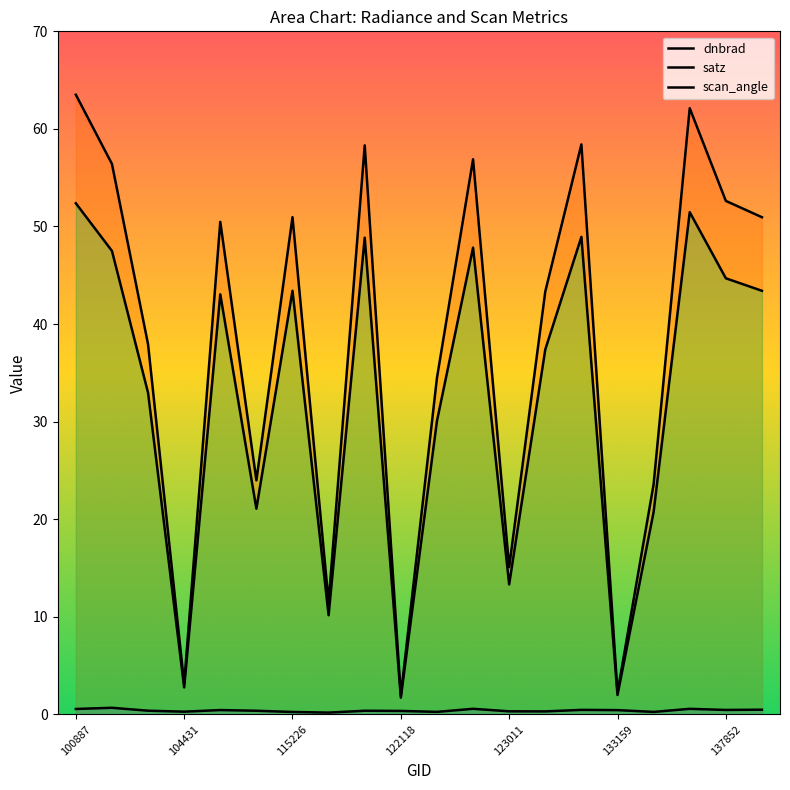

Which label corresponds to the largest value in the chart?

100887